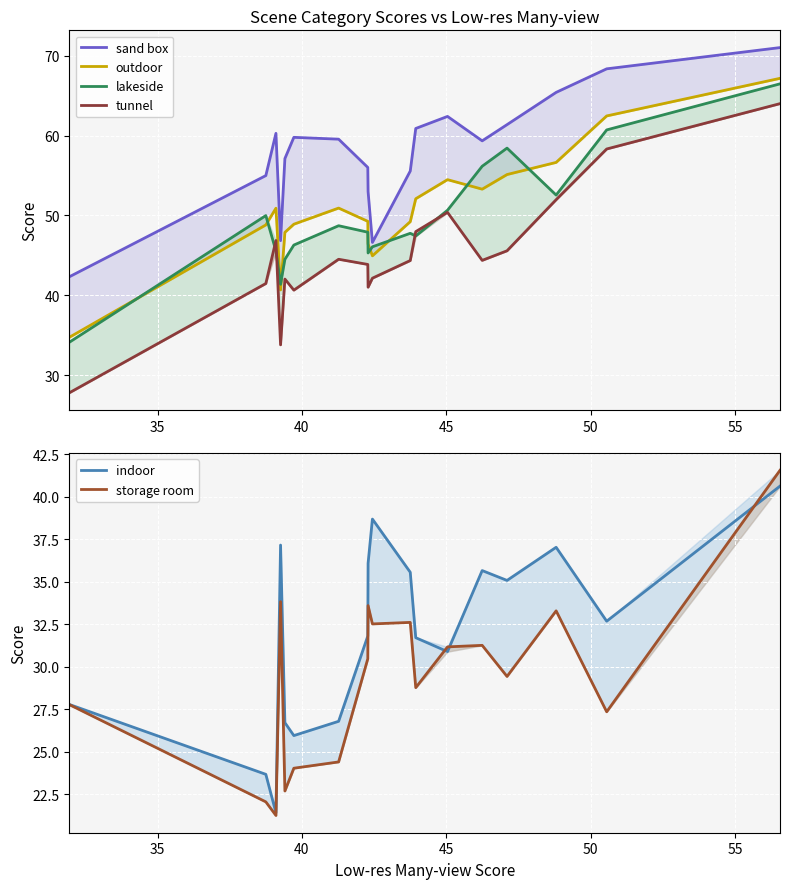

What is the value of the indoor point at the 1st from the left?

27.8